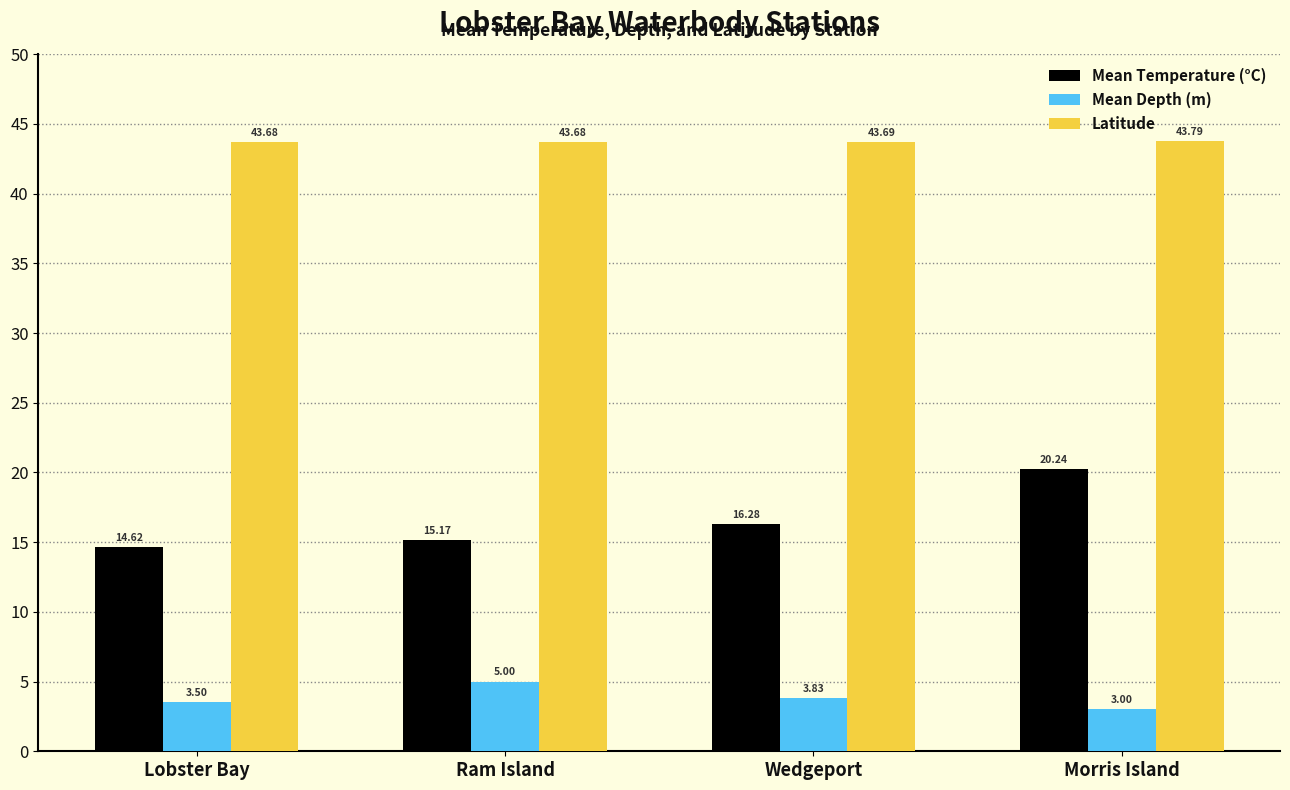

What is the sum of all Mean Temperature (°C) values?

66.3